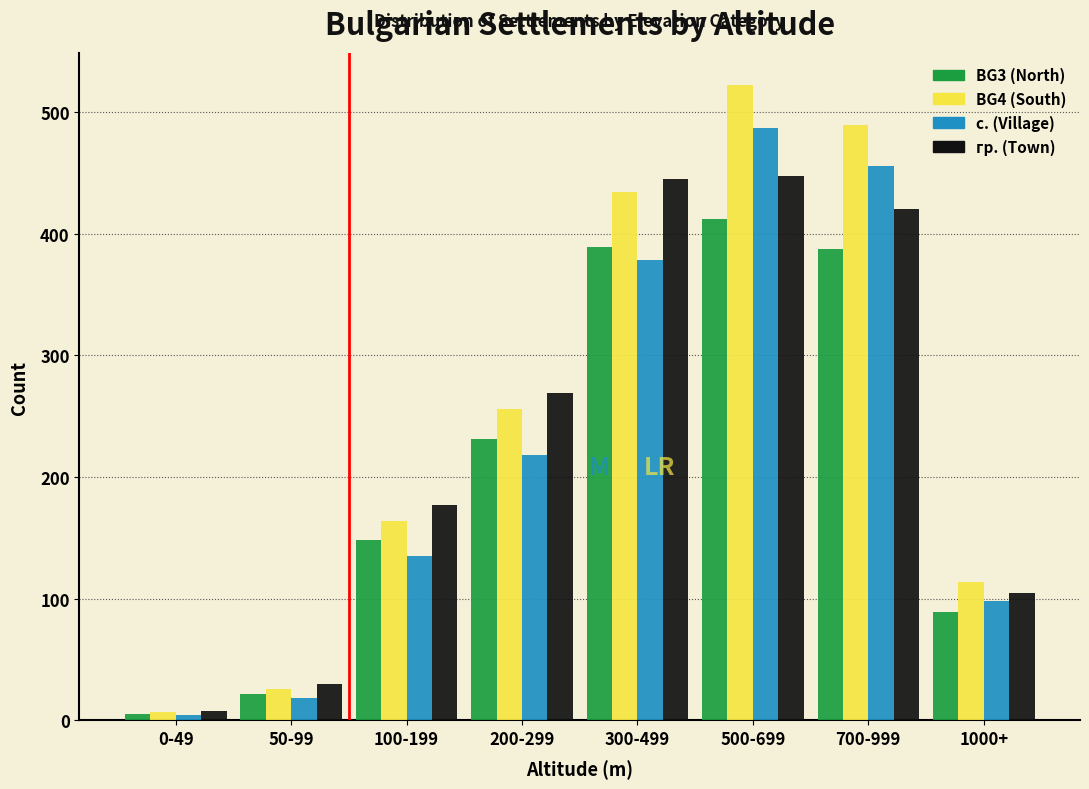

The BG3 (North) series shows 148 at 100-199. True or false?

True